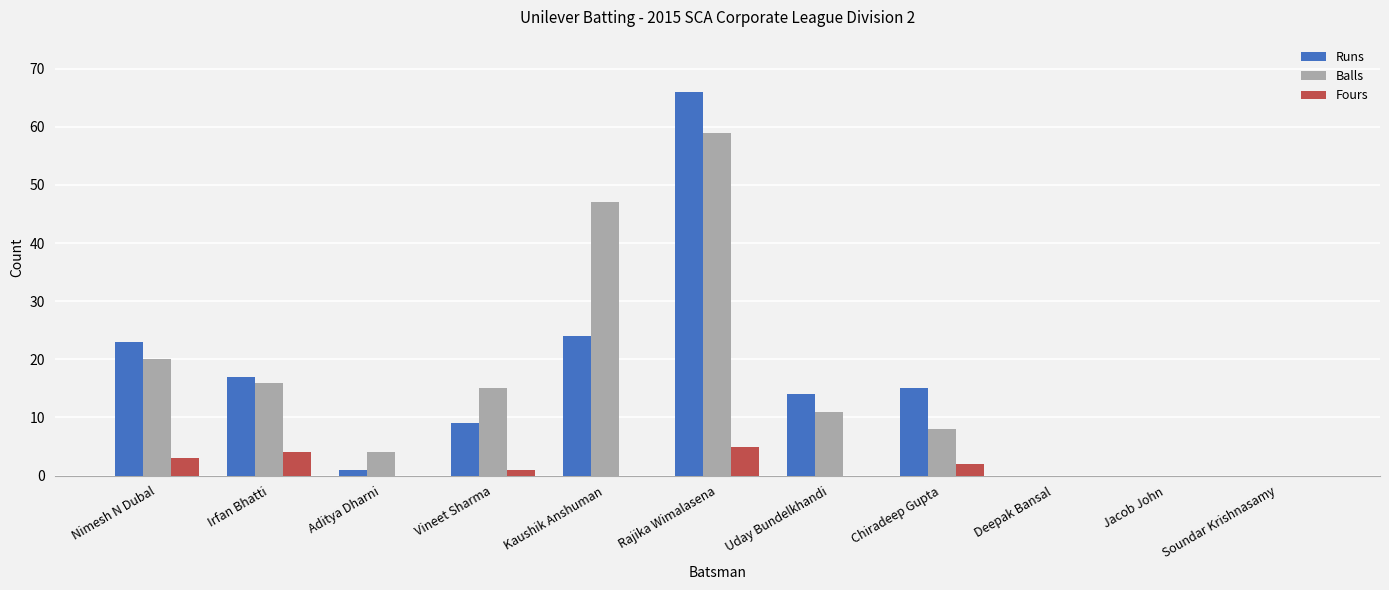

Is the value of Fours at Chiradeep Gupta greater than the value of Runs at Nimesh N Dubal?

No